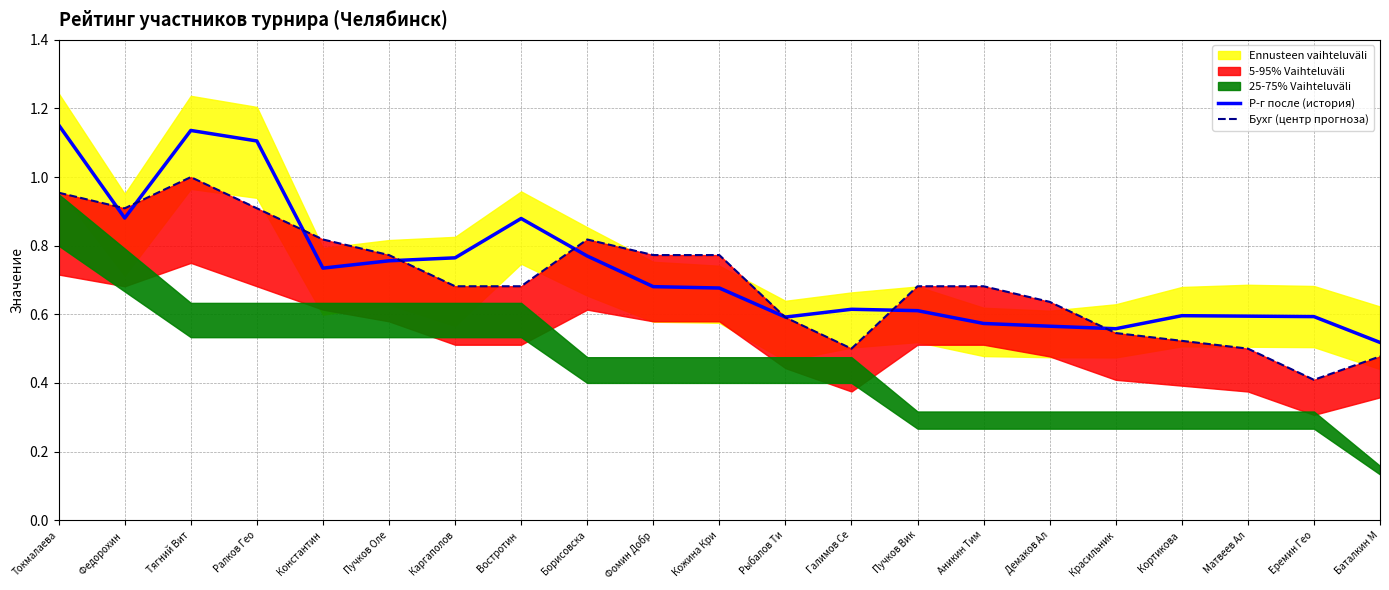

At Константин, list the series in order from smallest to largest.

Р-г после (история), Бухг (центр прогноза)